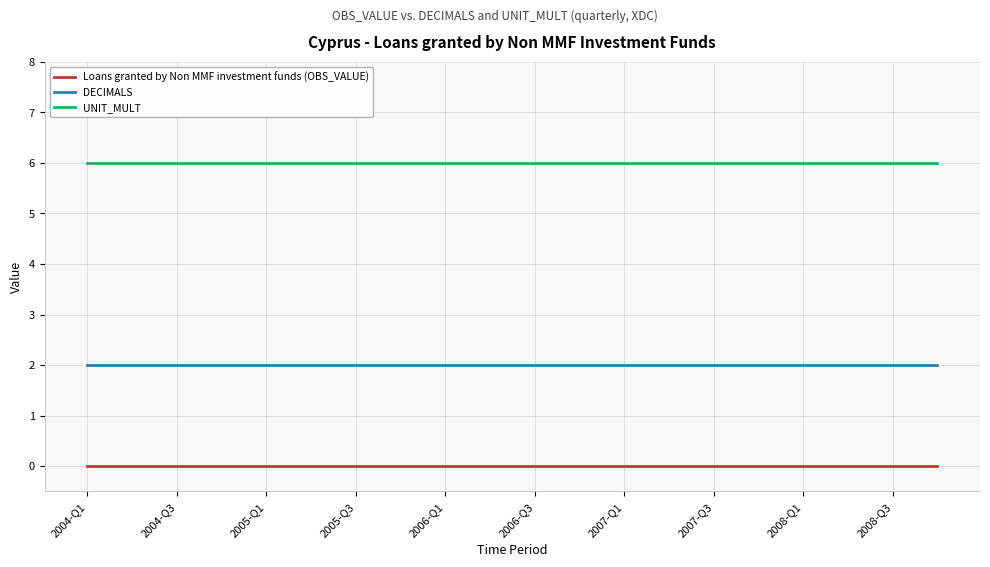

How many lines are shown in the chart?

3